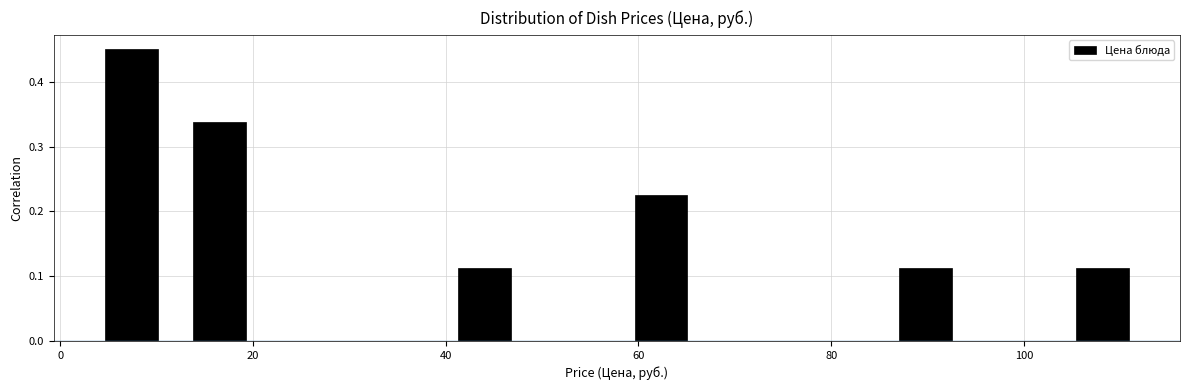

Reading left to right, list every bar in this chart as the range it spans on the x-axis followed by its height. Neither the bar edges nor the heights are printed on the chart, so give them approximately, as read against the axes.

2 to 12: 0.45
12 to 22: 0.34
22 to 30: 0
30 to 40: 0
40 to 48: 0.11
48 to 58: 0
58 to 66: 0.23
66 to 76: 0
76 to 86: 0
86 to 94: 0.11
94 to 104: 0
104 to 112: 0.11